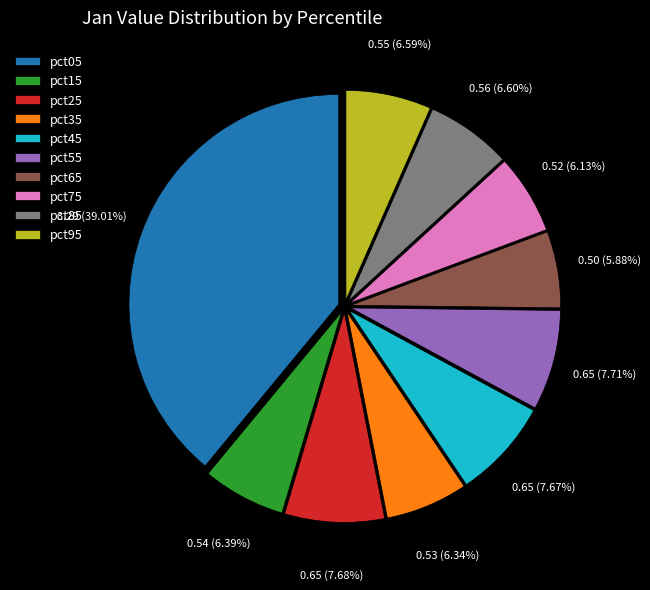

True or false: pct05 accounts for 39% of the total.

True